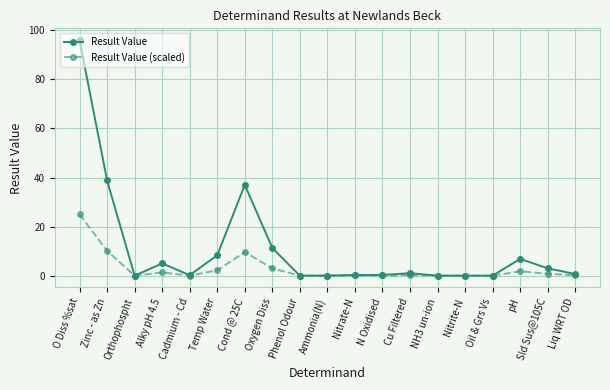

The value of Result Value at Oxygen Diss is 11.3. True or false?

True